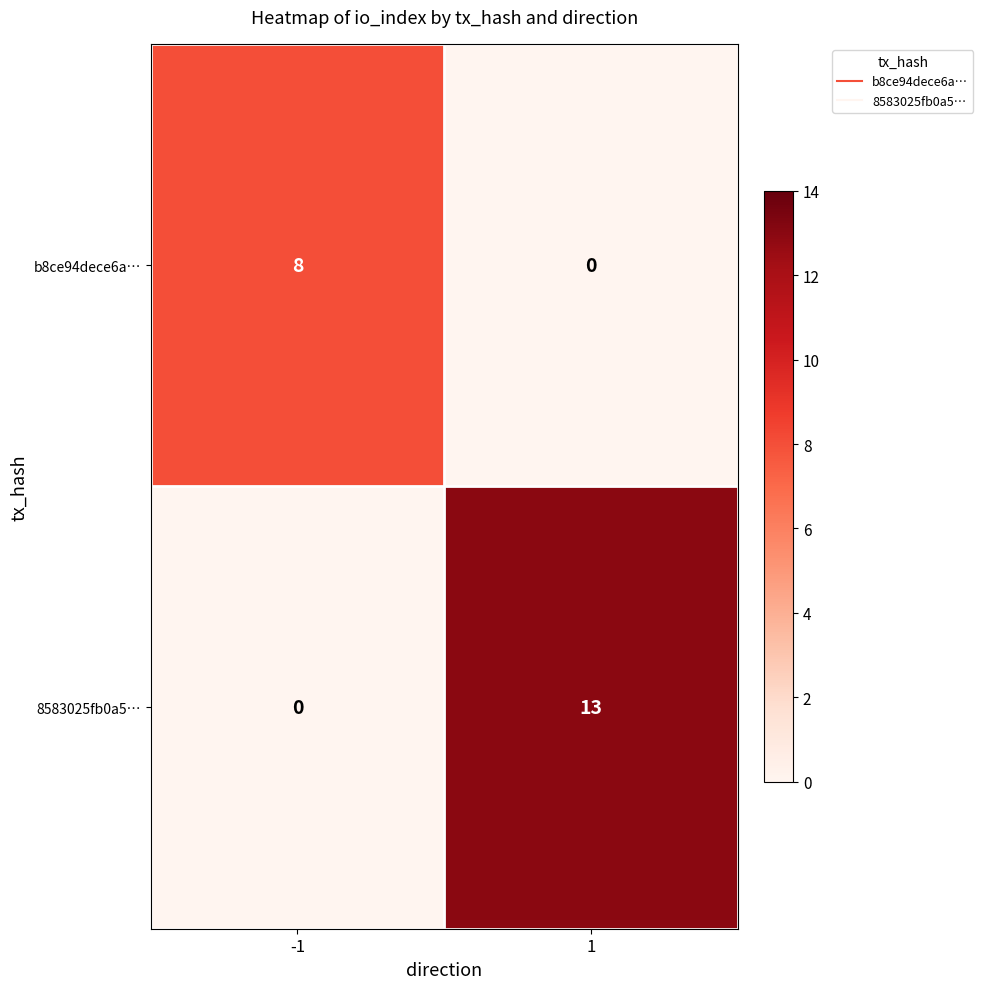

Reading right to left, list all the values displayed in this chart.

b8ce94dece6a…: 0	8
8583025fb0a5…: 13	0